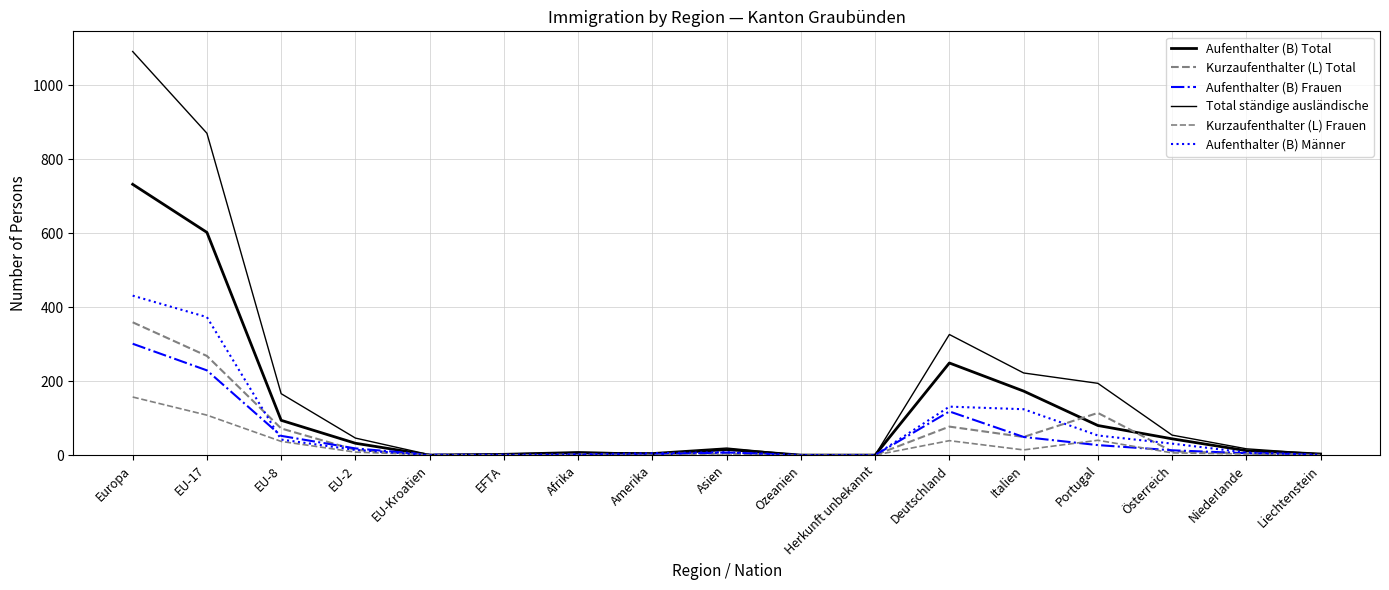

True or false: Aufenthalter (B) Männer and Aufenthalter (B) Frauen cross at least once.

True